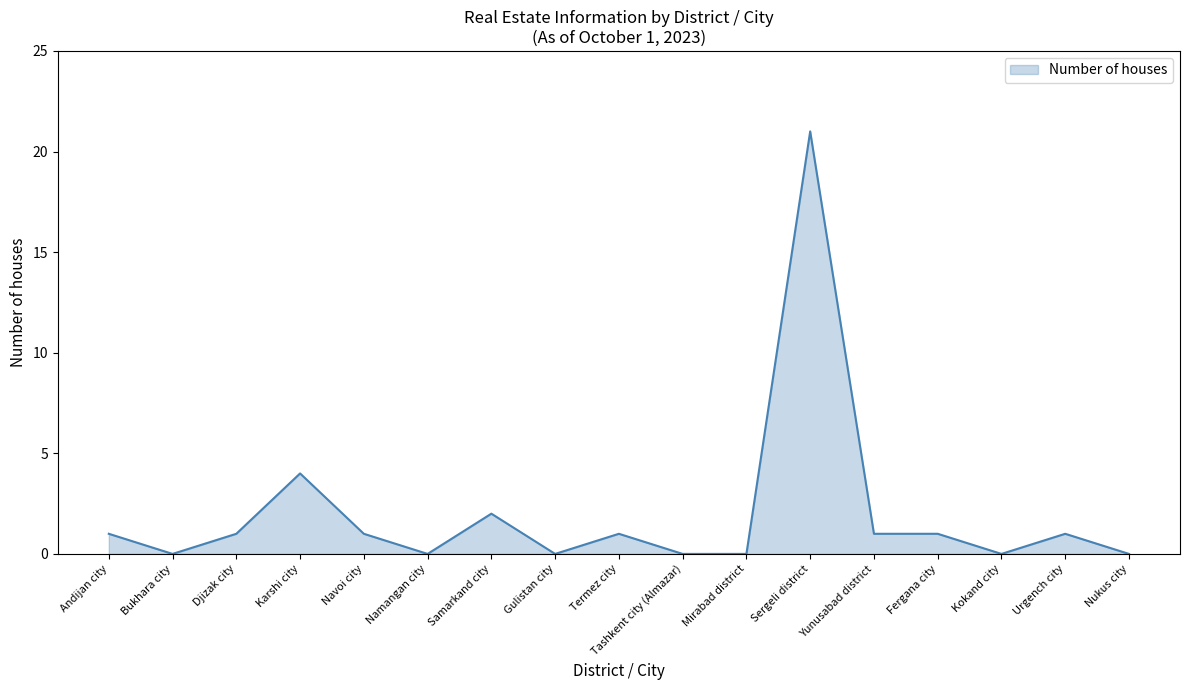

What is the maximum value shown in the chart?

21